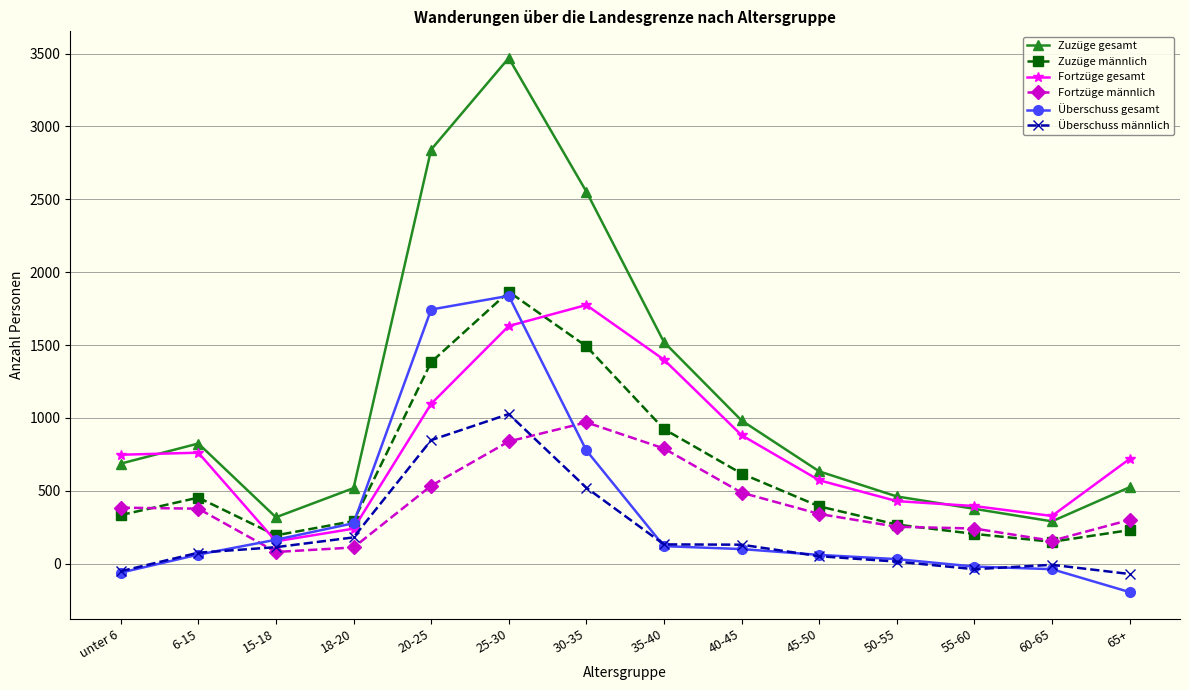

Which series has the largest range (max minus min)?

Zuzüge gesamt